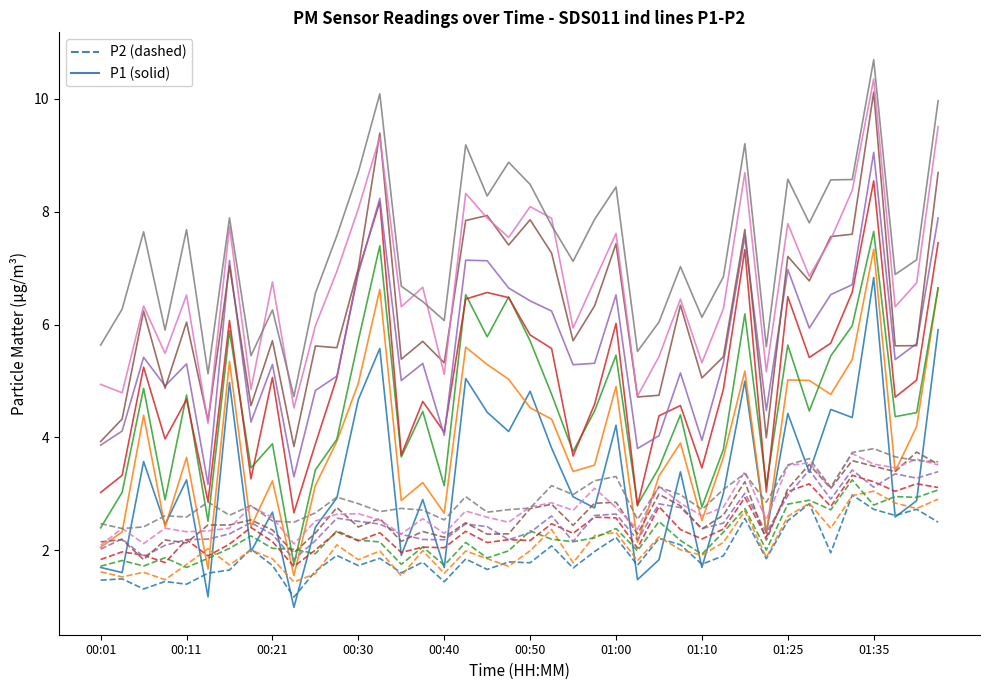

Is it true that P2 equals 0.7 at 00:30?

False